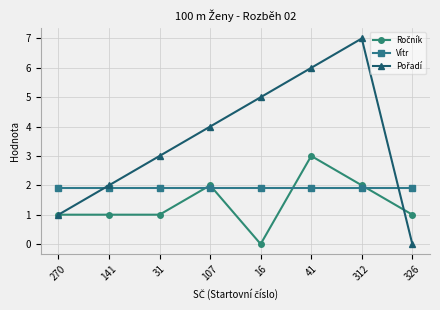

What is the spread (max minus min) of values at 141?

1.0